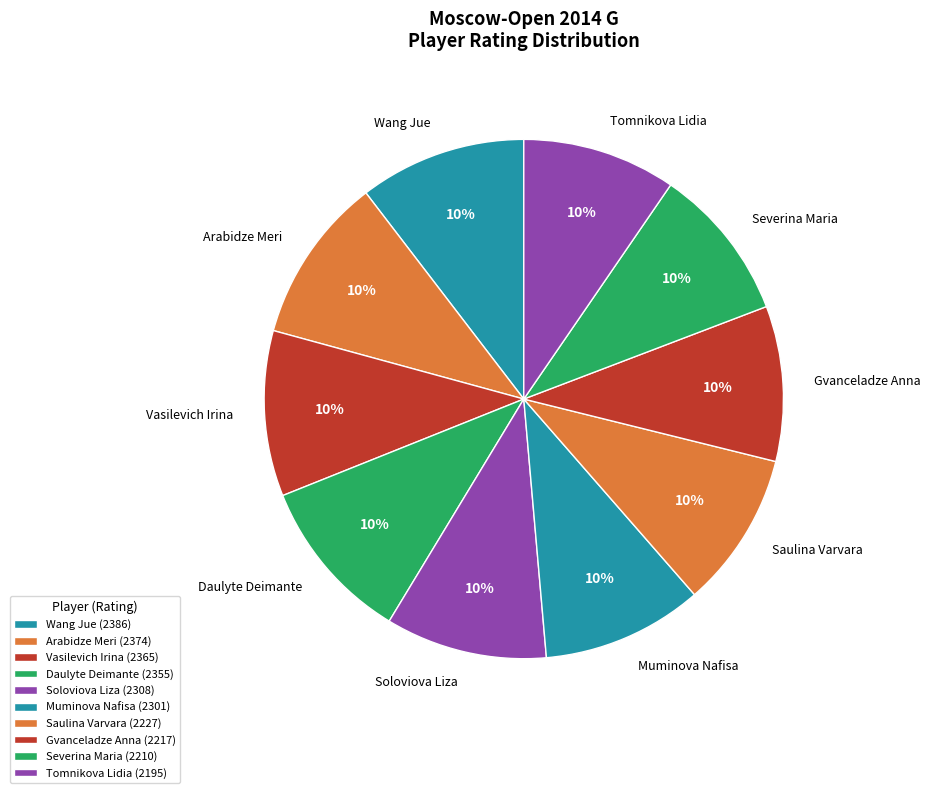

To the nearest percent, what is the average slice percentage?

10%